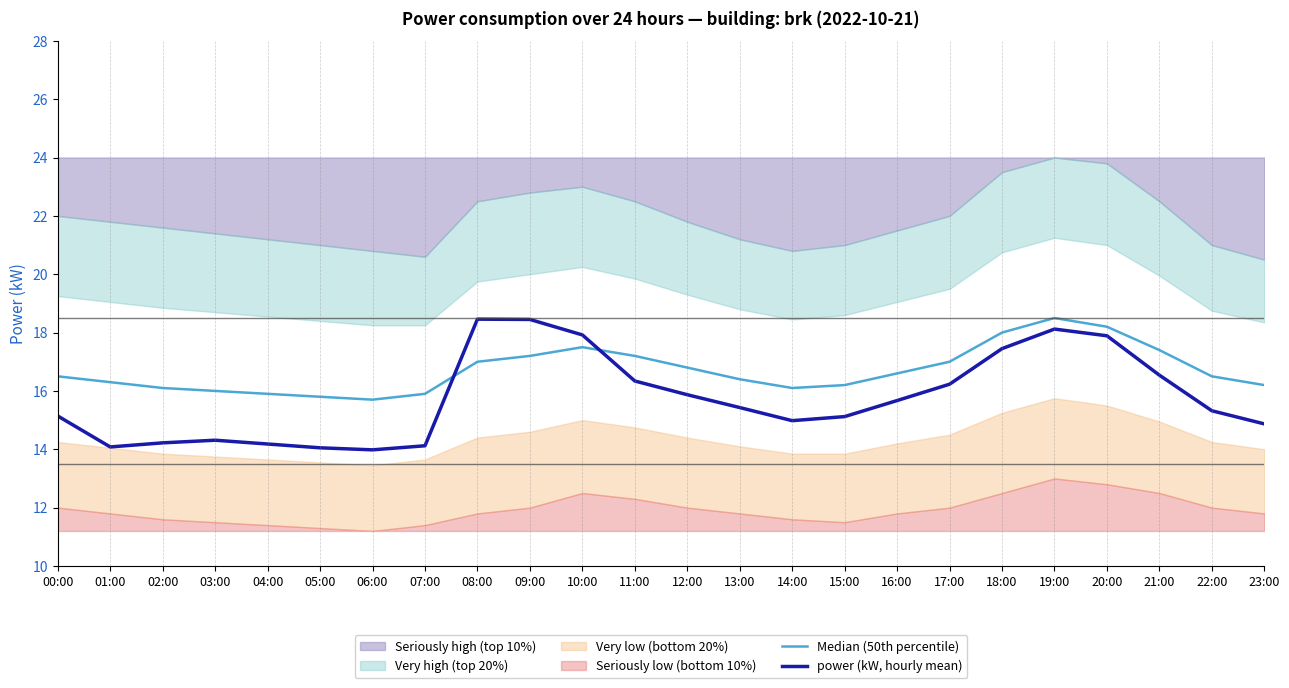

Is it true that power (kW, hourly mean) equals 6.5 at 18:00?

False